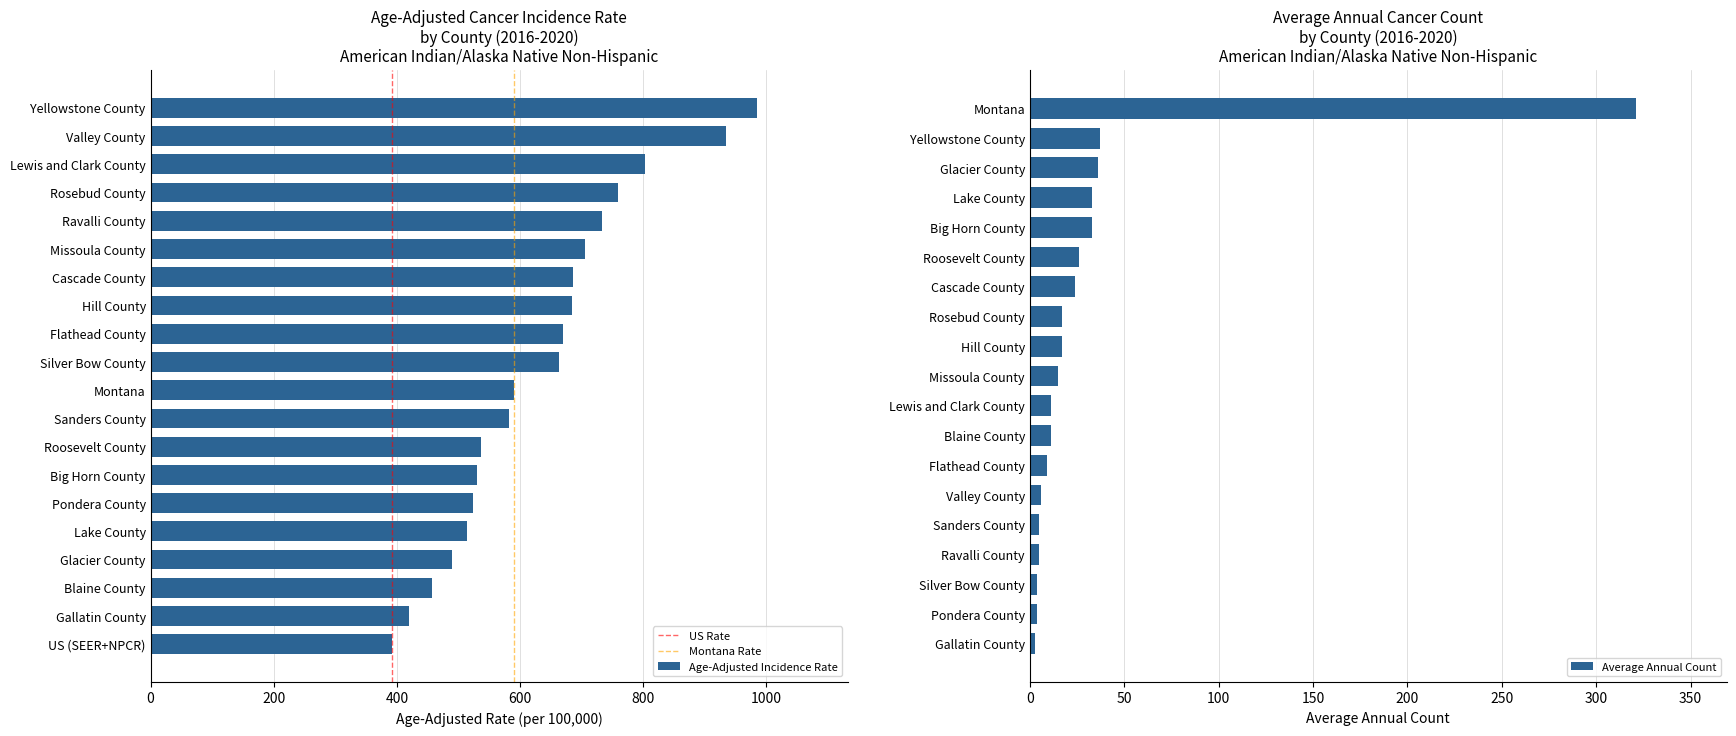

Where does the data first go above 663?

Yellowstone County